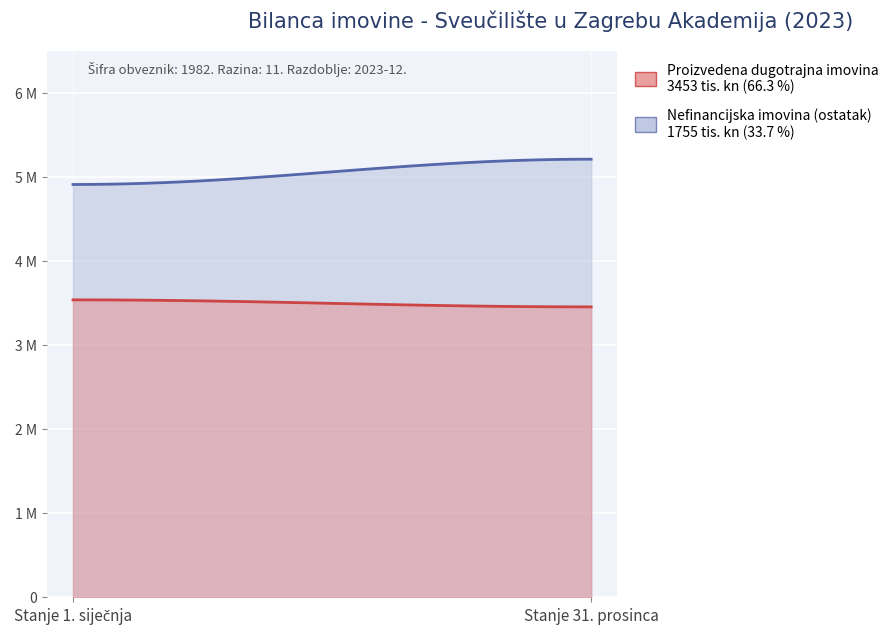

How many lines are shown in the chart?

2